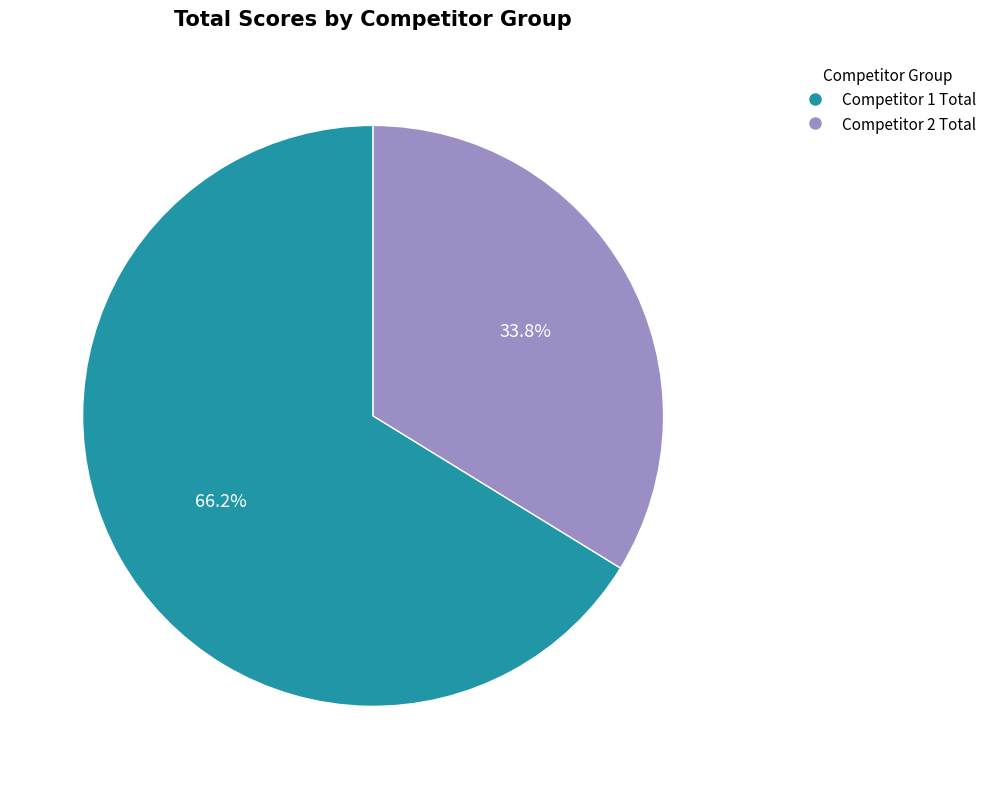

Does any single category account for the majority?

Yes